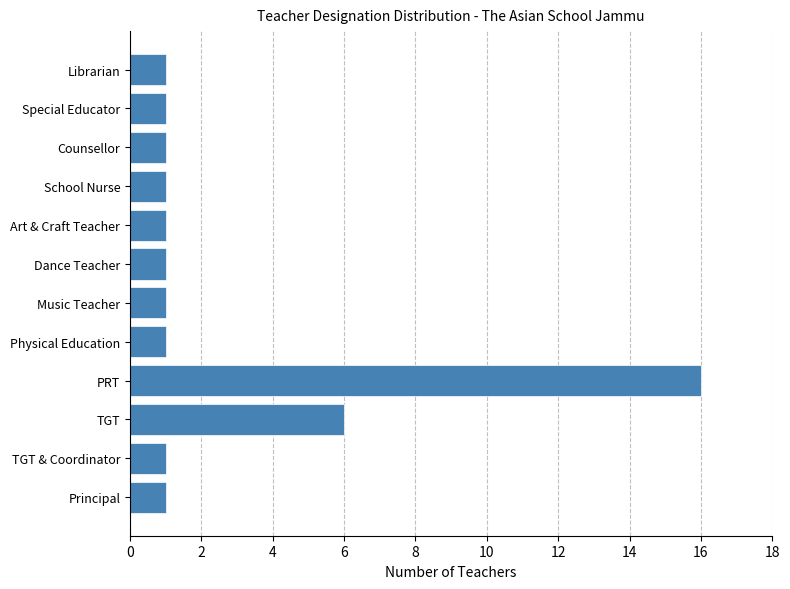

What is the difference between the maximum and minimum values?

15